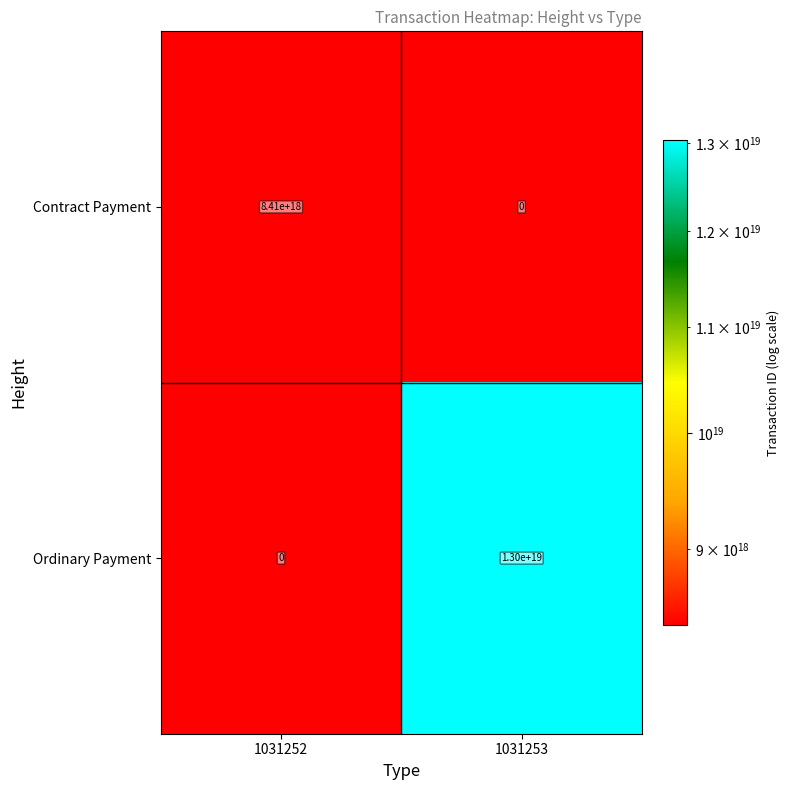

True or false: Contract Payment has a value of 5551837894467534848 at 1031253.

False